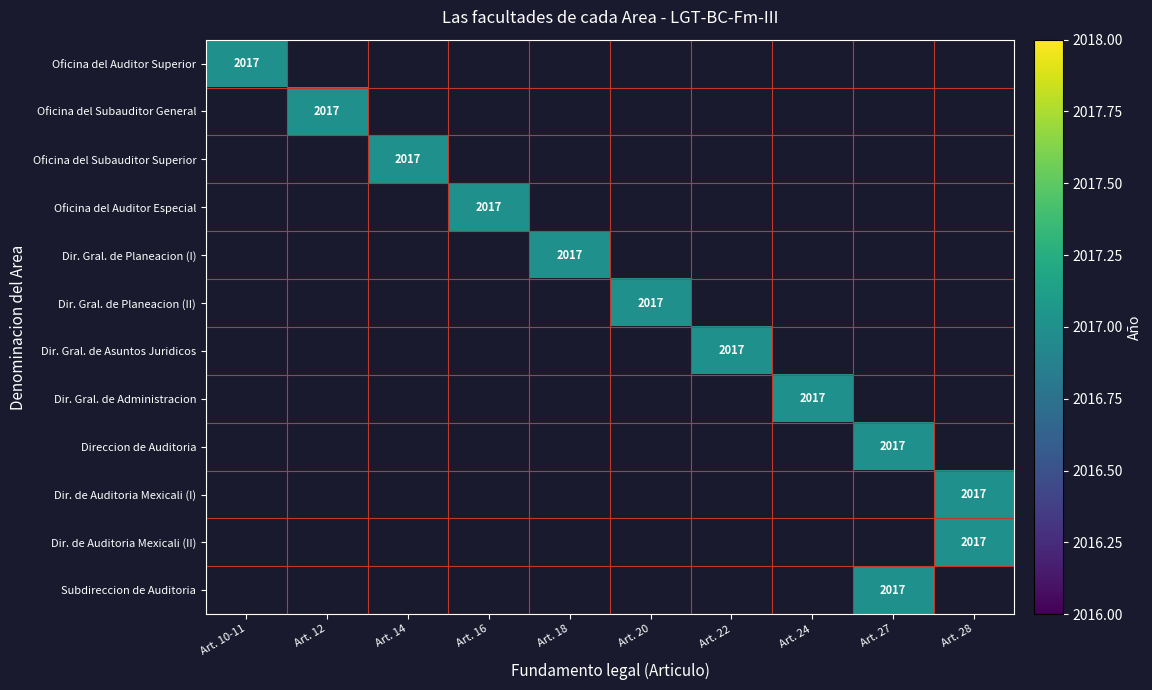

The Oficina del Auditor Especial series shows 2780 at Art. 16. True or false?

False